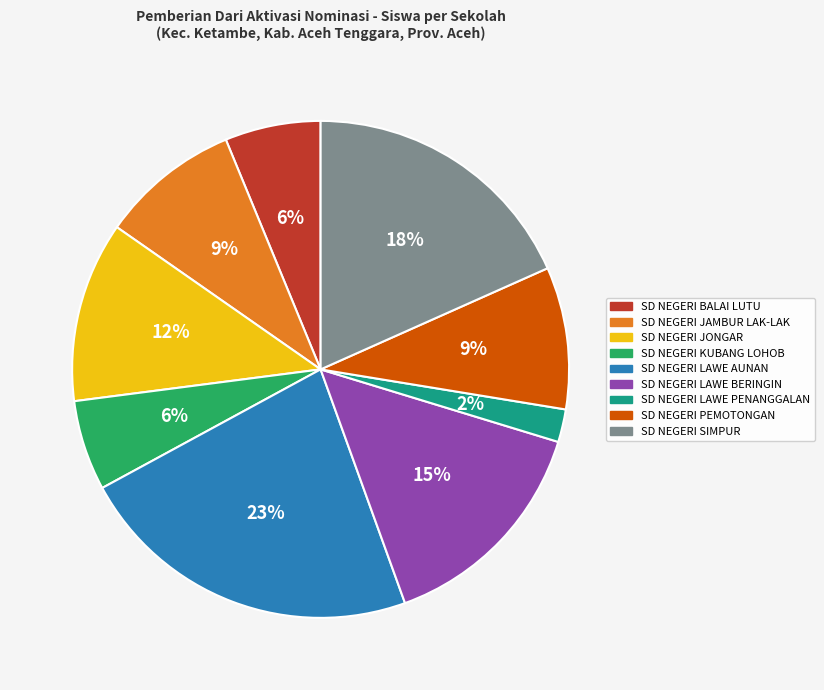

Combined, do SD NEGERI JONGAR and SD NEGERI LAWE AUNAN account for over 50%?

No